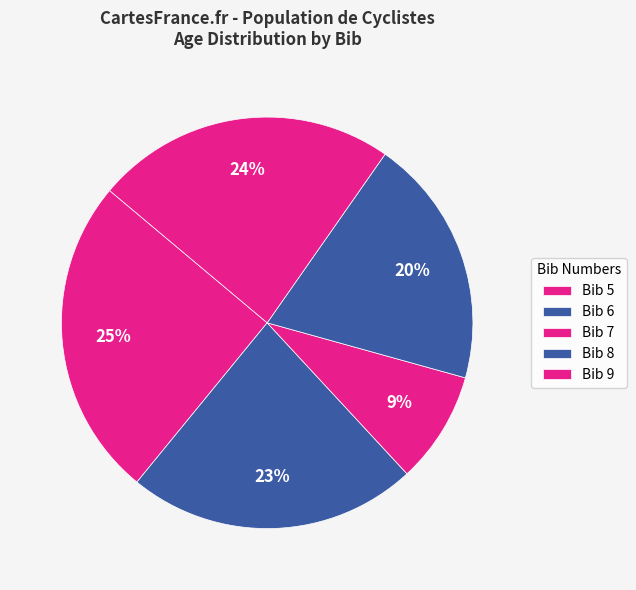

How many segments does this pie chart have?

5